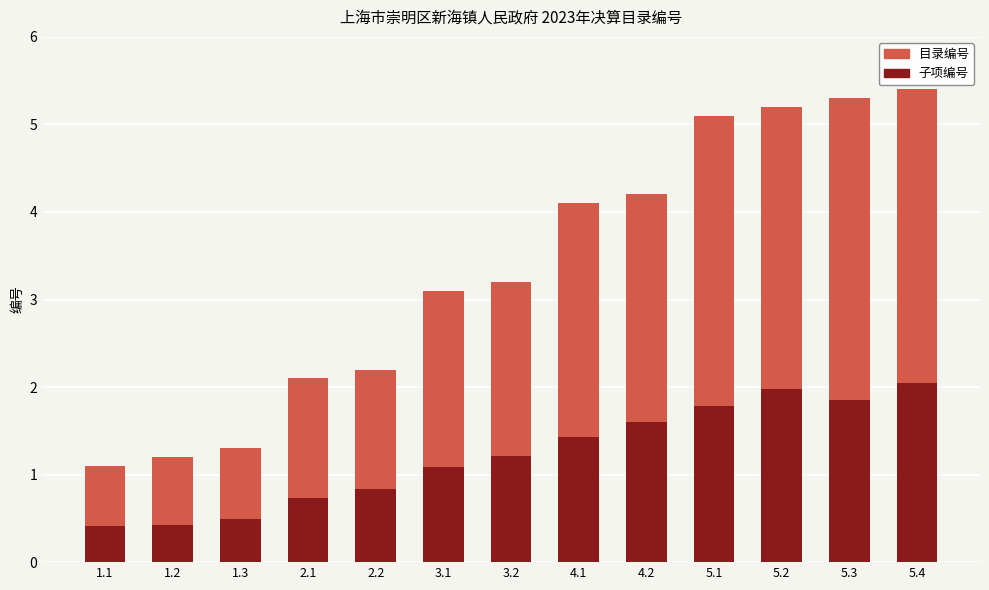

What is the sum of the 目录编号 values at 5.3 and 1.3?

6.6